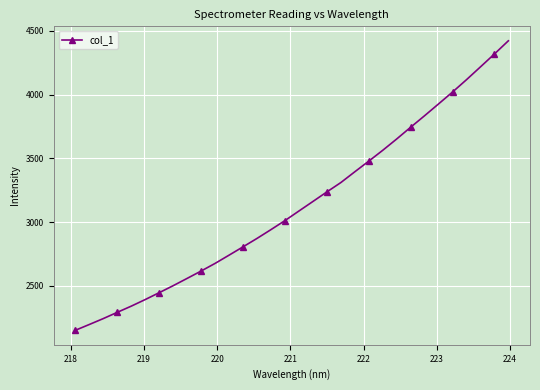

Does the chart display data point markers on the line(s)?

Yes